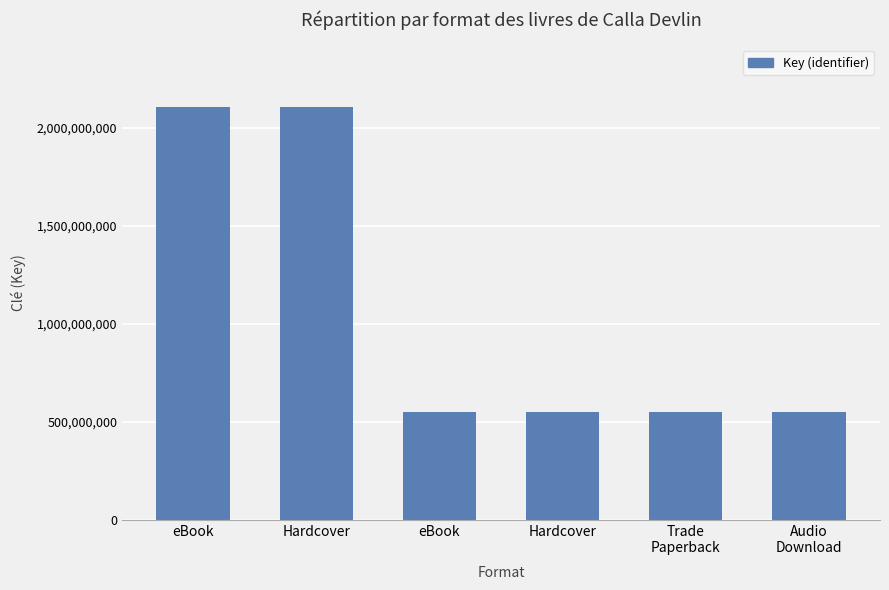

How many values exceed 548570591?

2